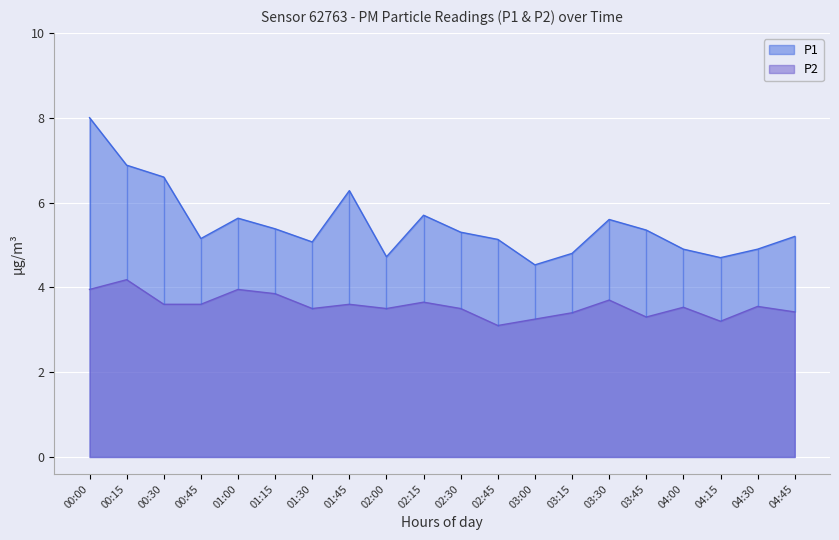

What are all the series names shown in the legend?

P1, P2